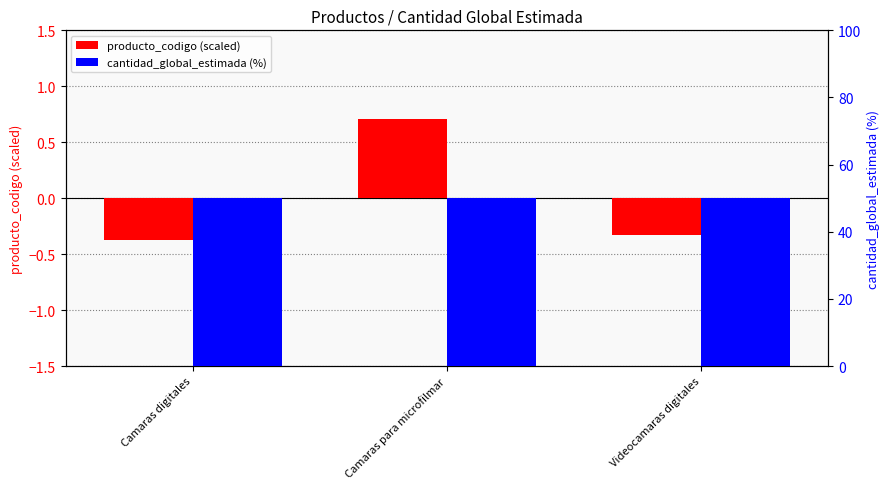

What is the sum of the producto_codigo (scaled) values at Camaras para microfilmar and Camaras digitales?

0.3